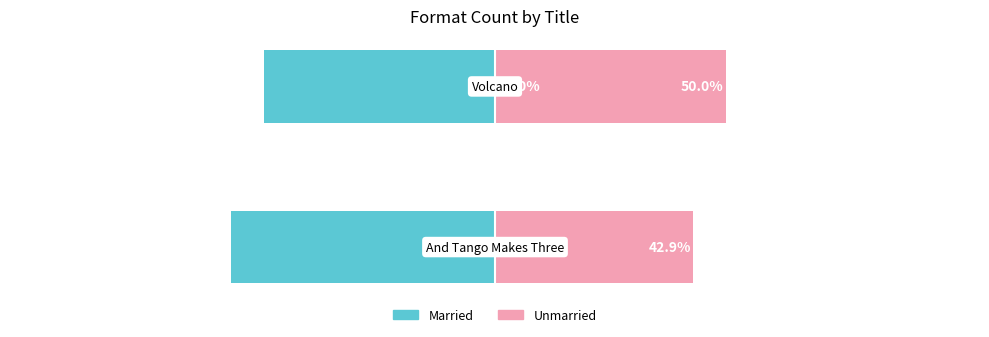

Are the bars horizontal?

Yes